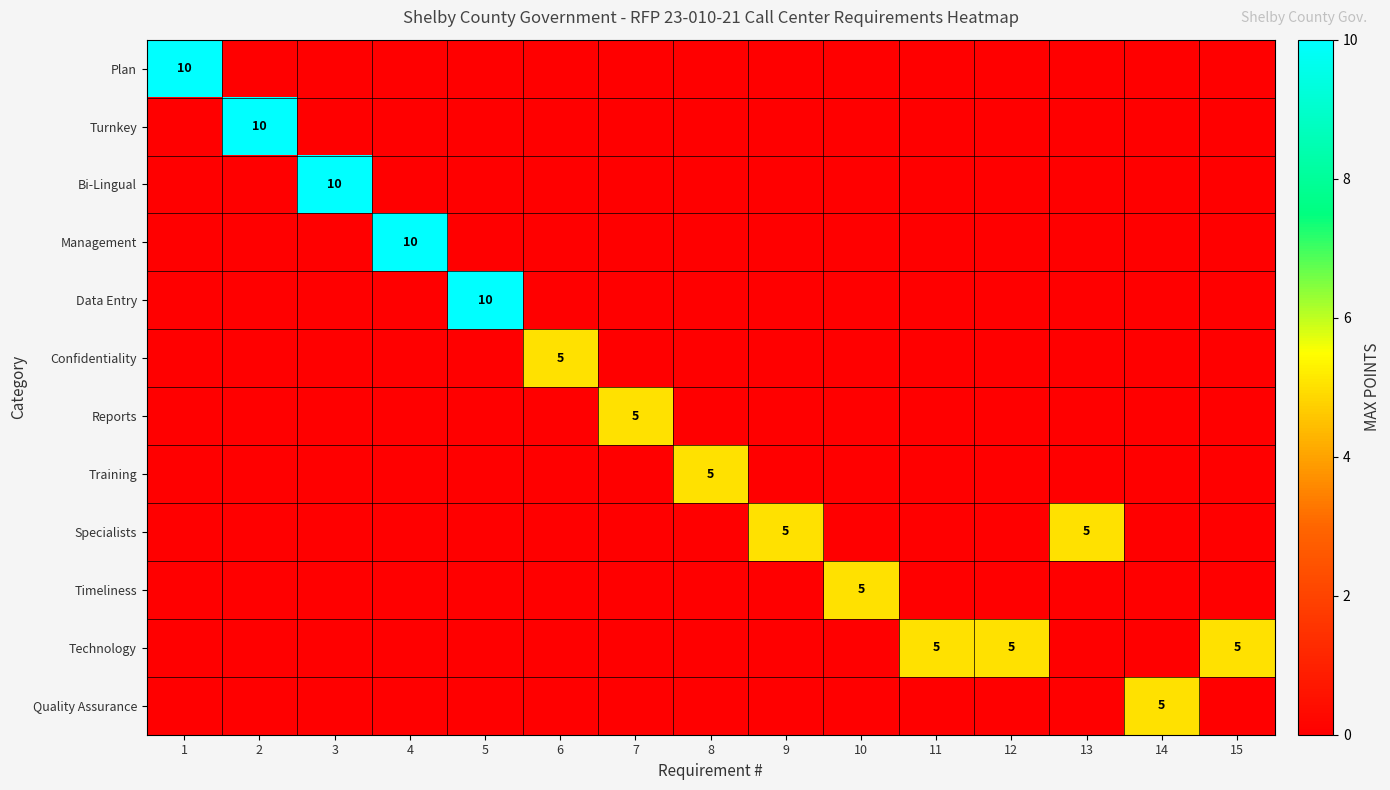

Is the value of Management at 14 greater than the value of Plan at 14?

No